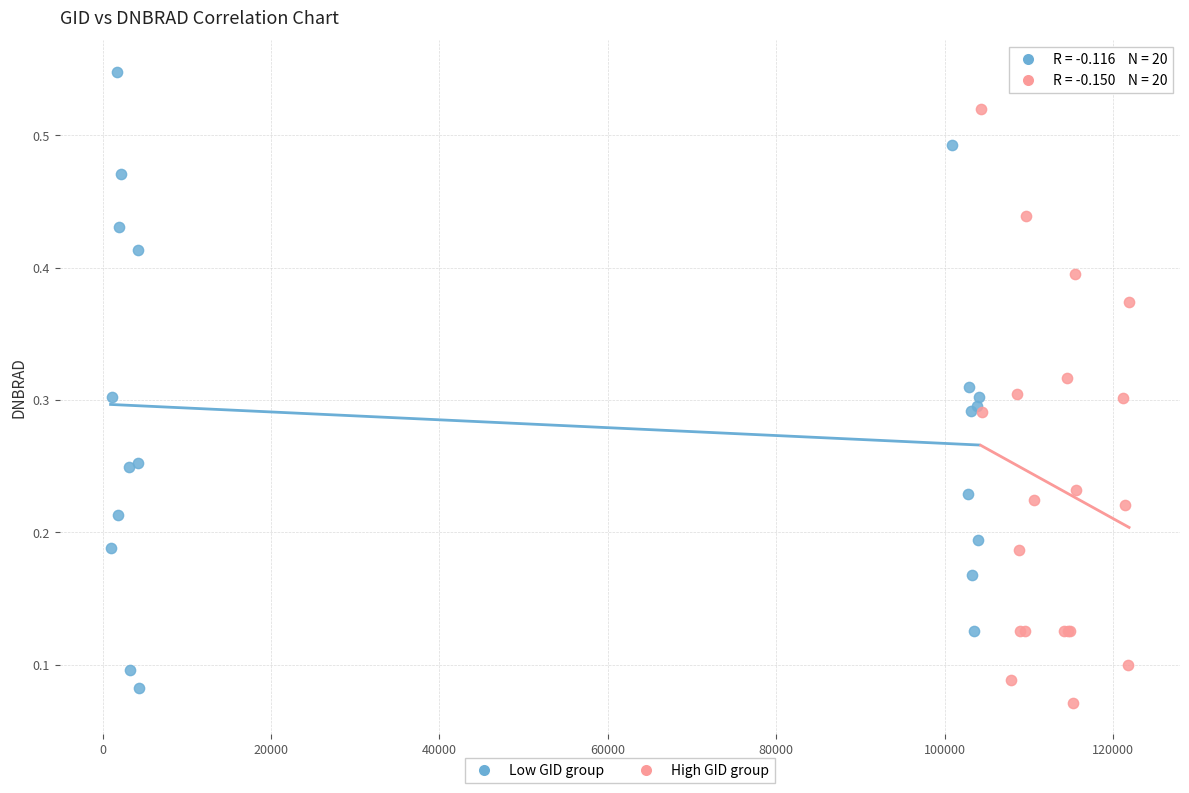

Which series contains the highest Y value?

Low GID group